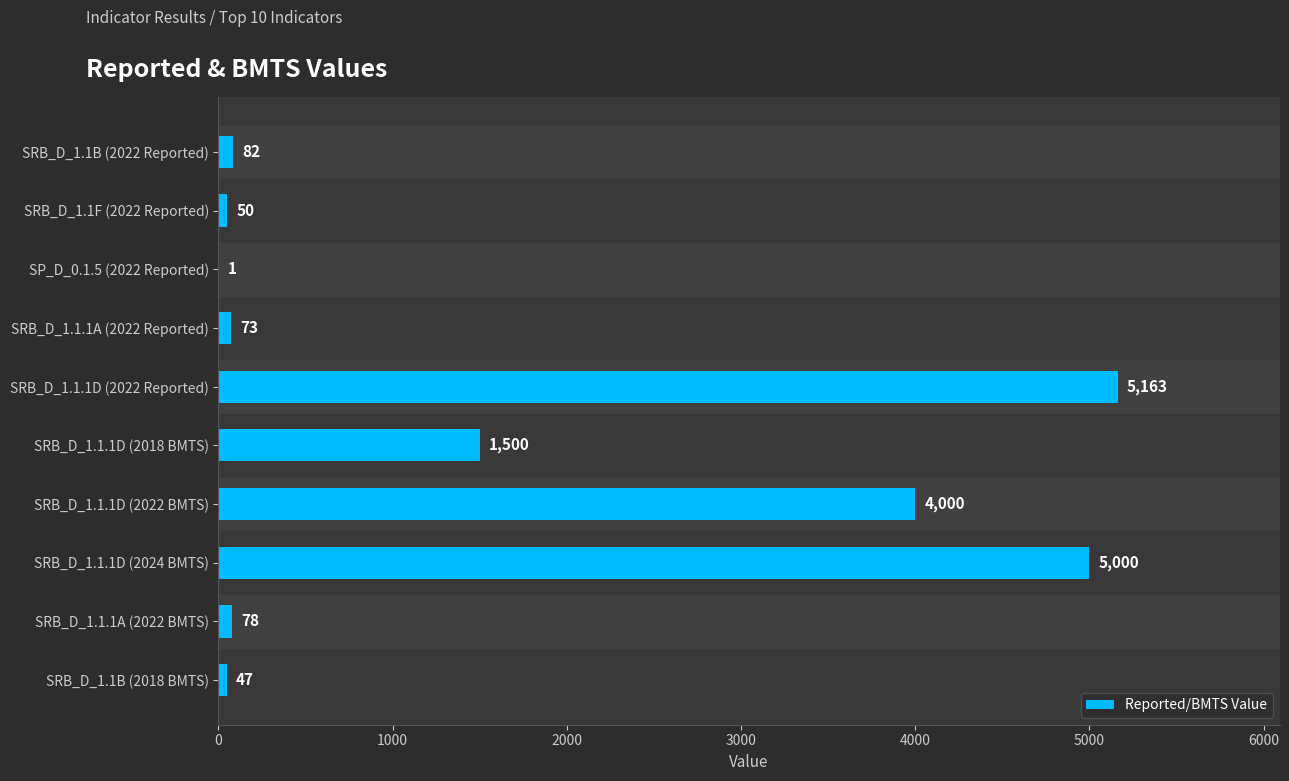

The value at SRB_D_1.1.1D (2022 BMTS) is 7077. True or false?

False